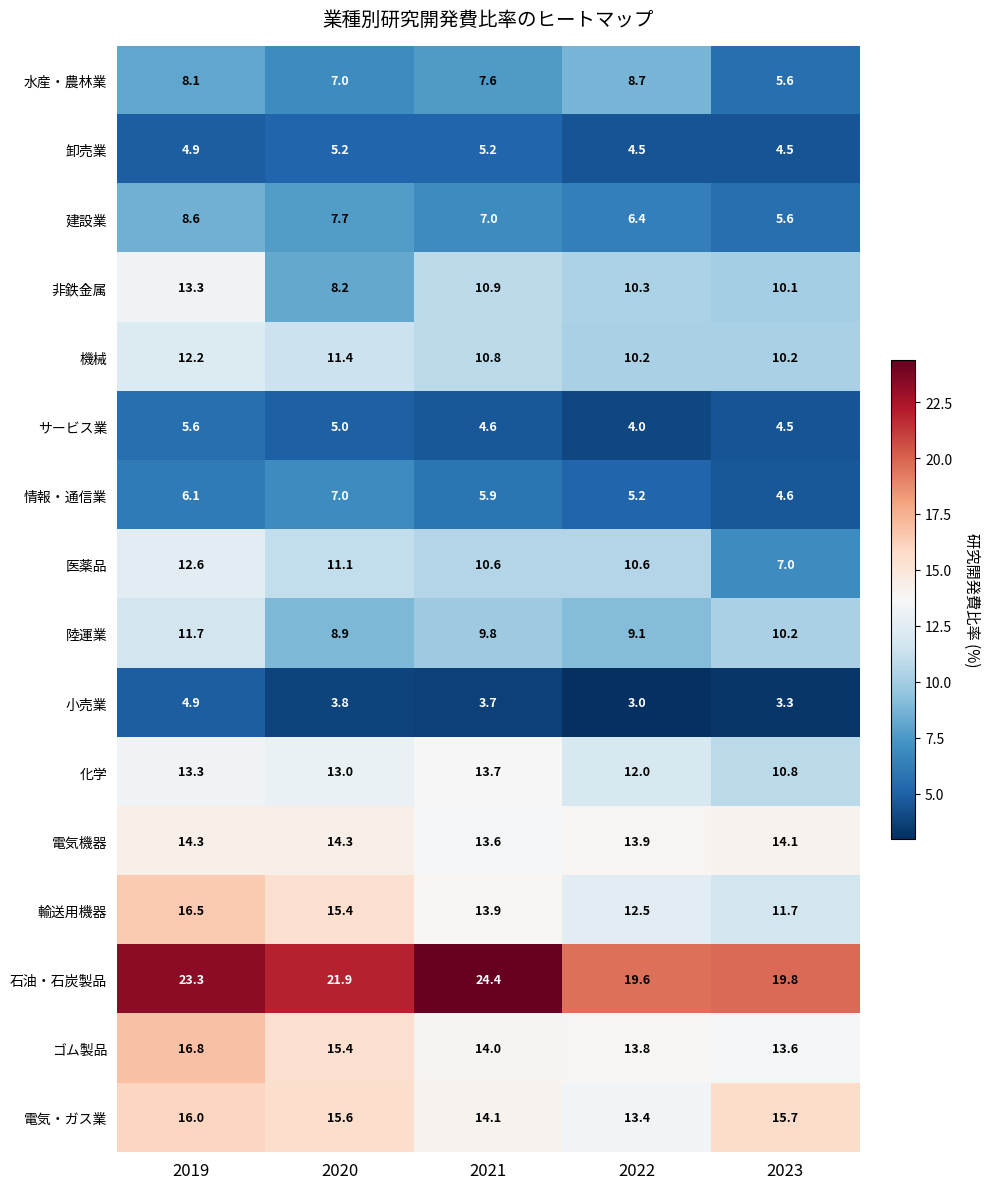

What is the difference between the 石油・石炭製品 values at 2023 and 2021?

4.6